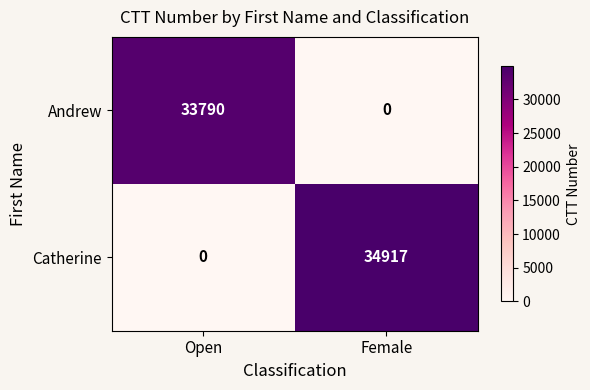

What is the difference between the highest and lowest values at Female?

34917